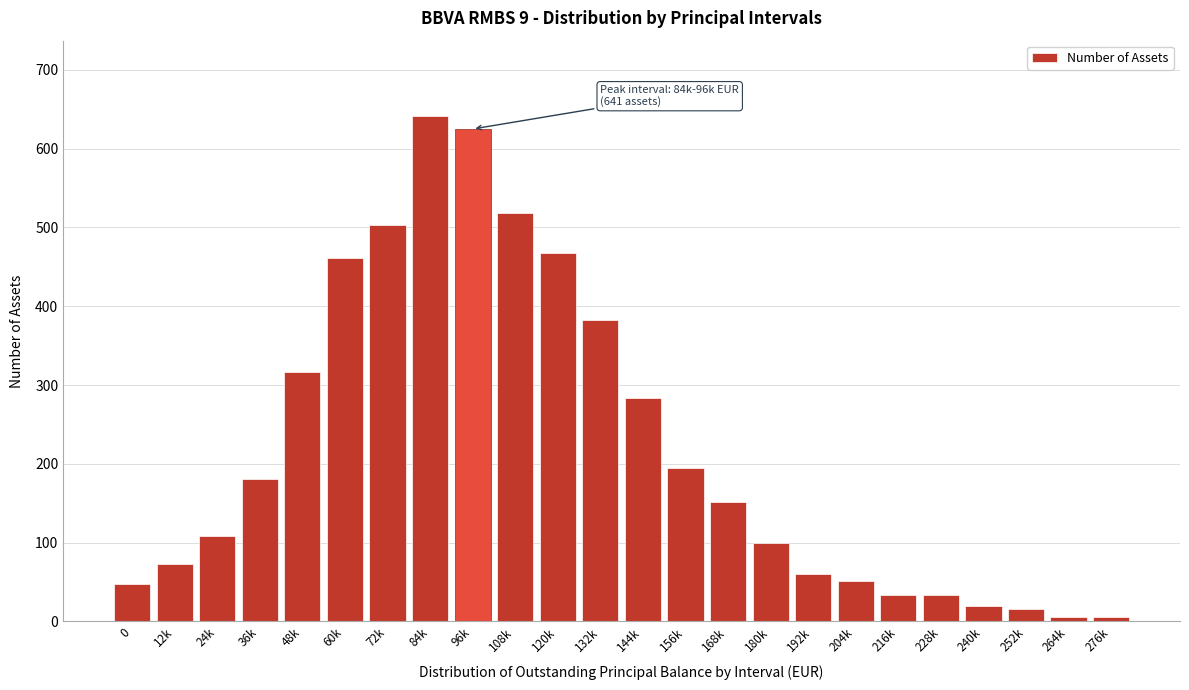

What is the average value?

220